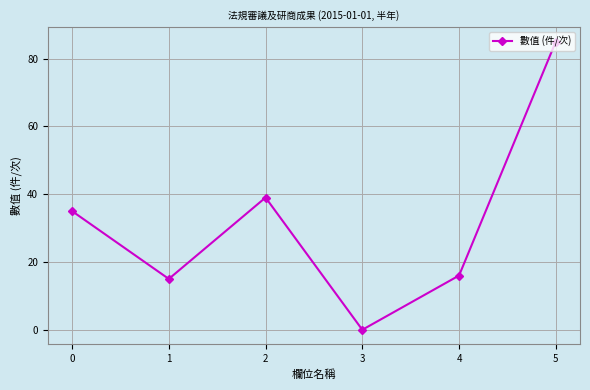

How many lines are shown in the chart?

1